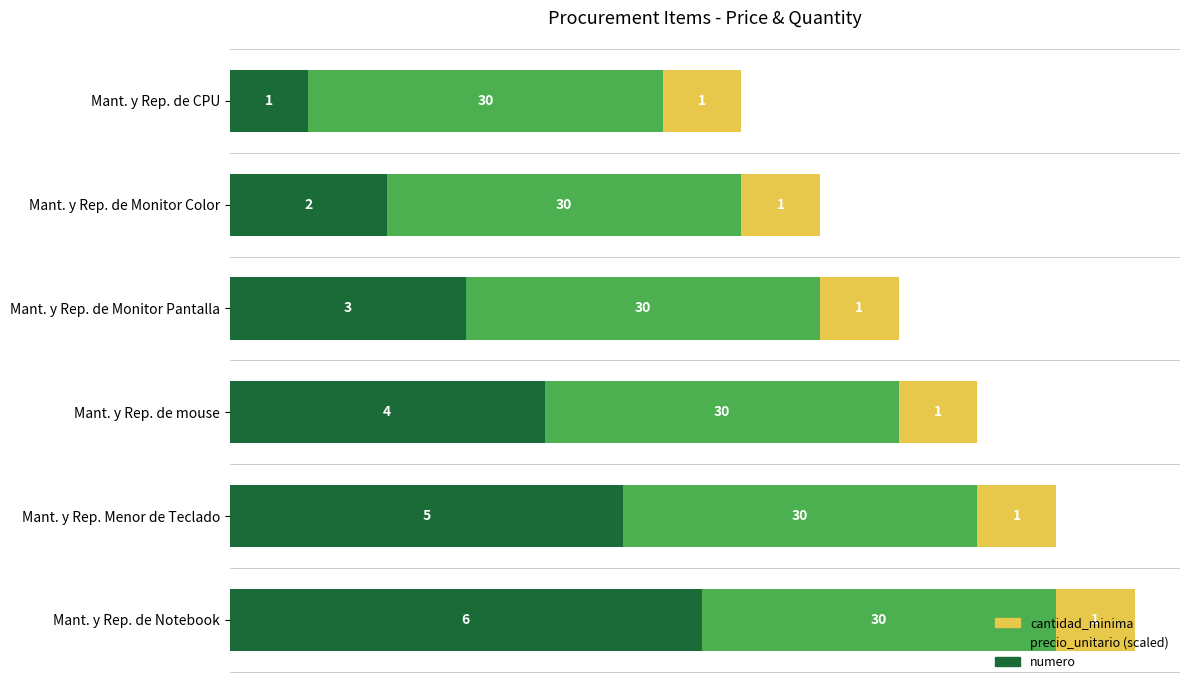

What is the maximum value for numero?

6.0